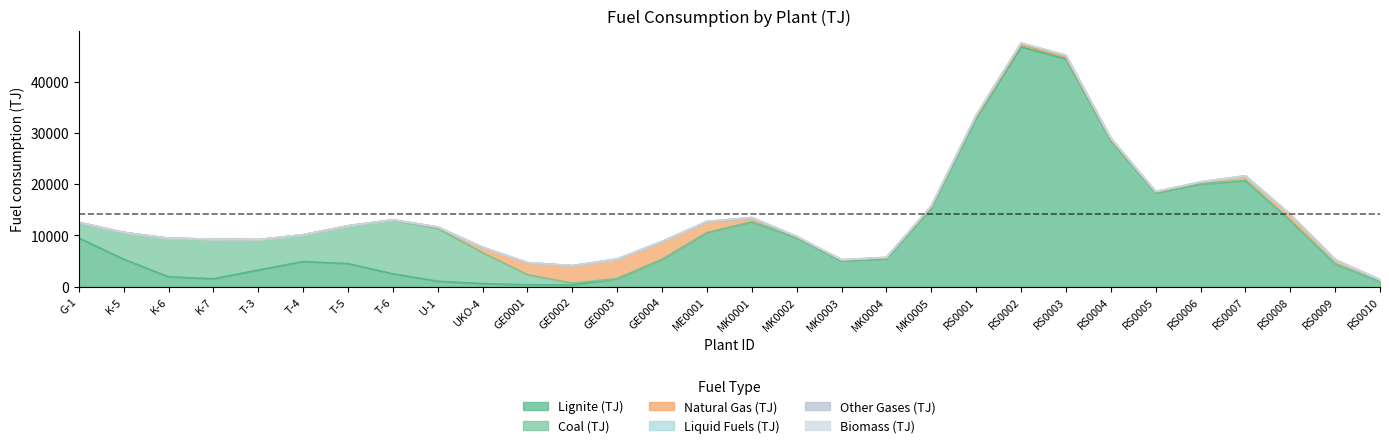

Where is the first local maximum for Natural Gas (TJ)?

GE0002